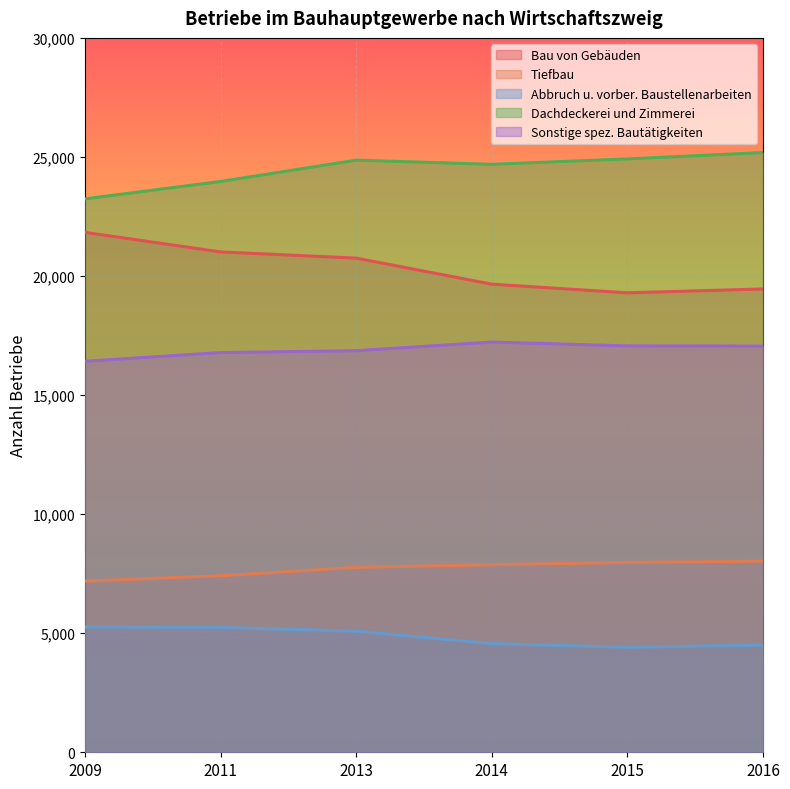

True or false: Sonstige spez. Bautätigkeiten has more than 2 interior local peaks.

False